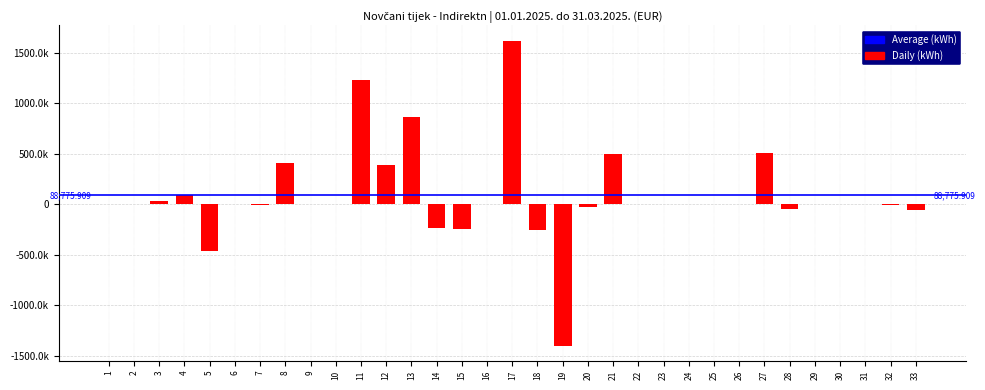

Are the bars horizontal?

No